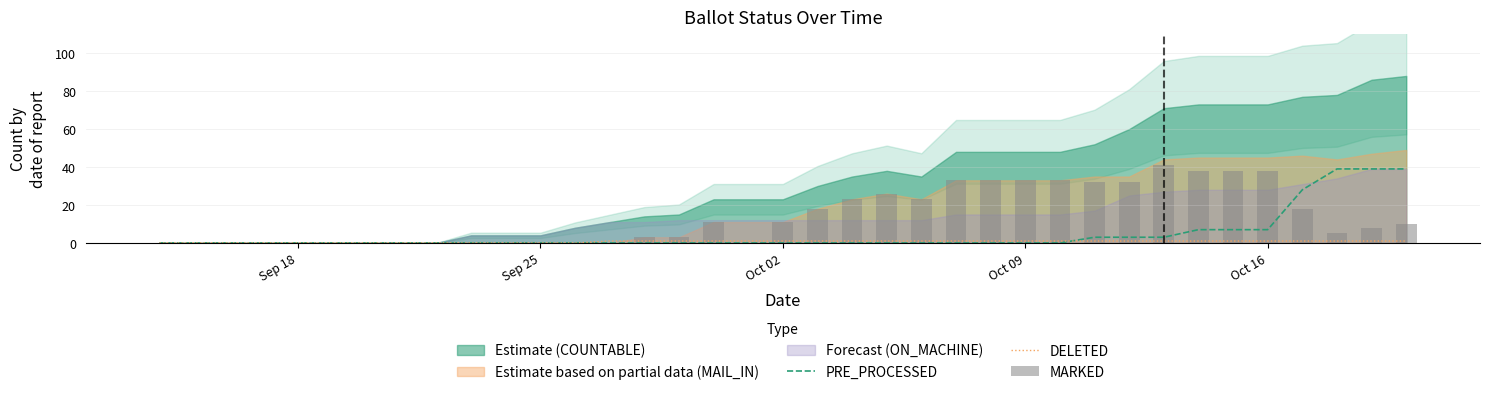

What is the greatest value displayed?

41